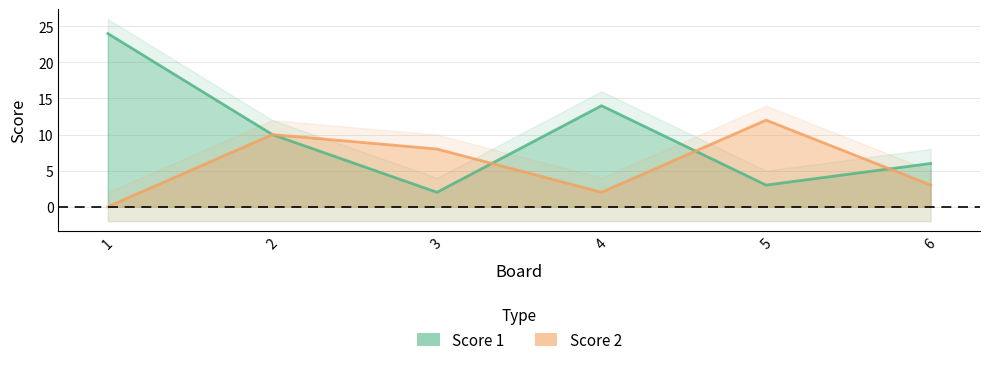

Reading right to left, transcribe all the data shown in this chart.

Score 1: 6=6	5=3	4=14	3=2	2=10	1=24
Score 2: 6=3	5=12	4=2	3=8	2=10	1=0